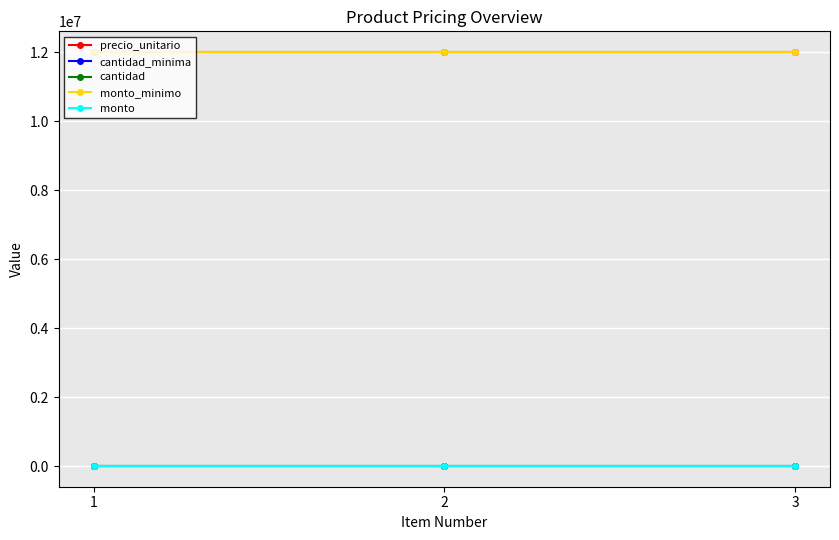

Read the monto_minimo value at 2.

12000000